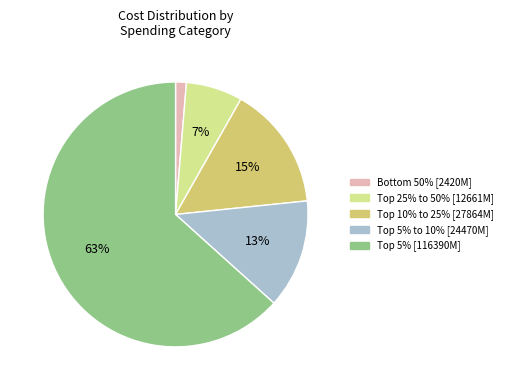

To the nearest percent, what is the average slice percentage?

20%